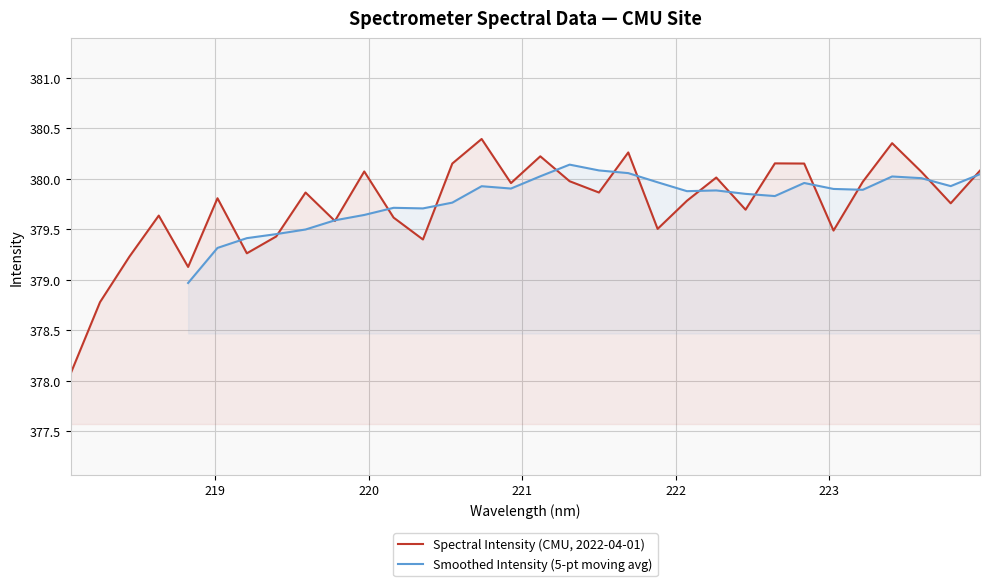

What is the value of the 20th point from the left?

380.3